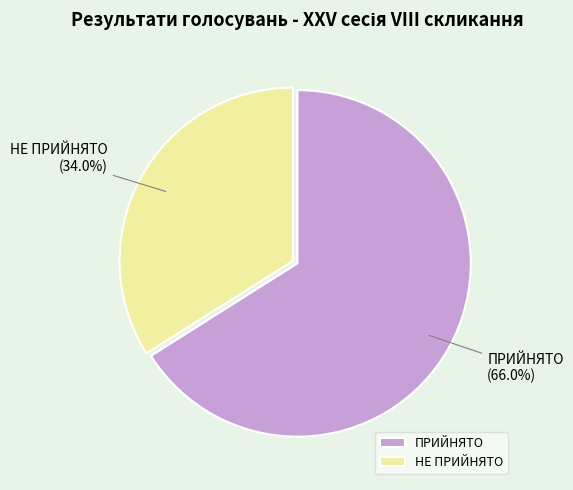

How much of the chart is everything except ПРИЙНЯТО?

34.0%